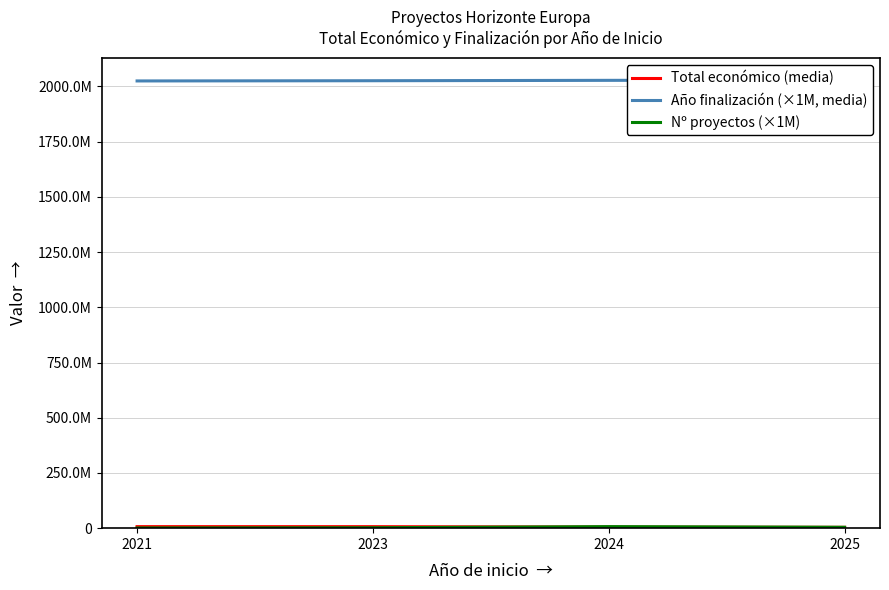

Where does the Año finalización (×1M, media) series first go above 2027714285?

2024